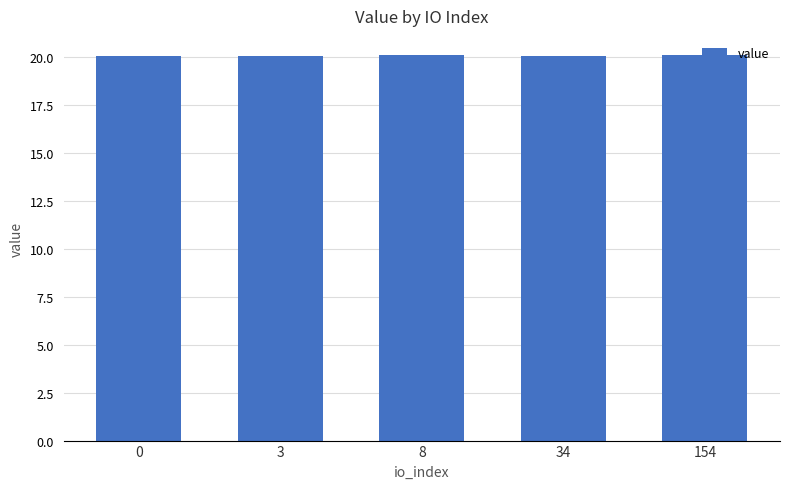

What is the minimum value shown in the chart?

20.1